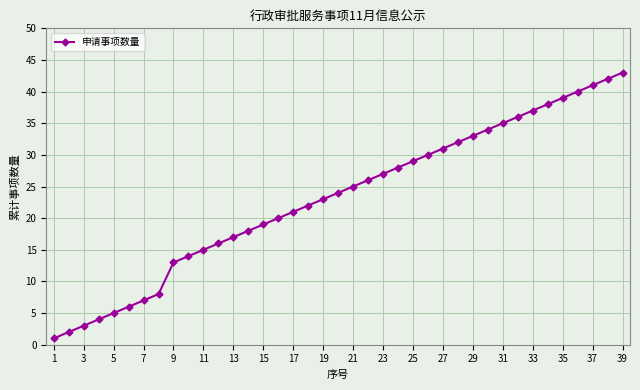

What is the greatest value displayed?

43